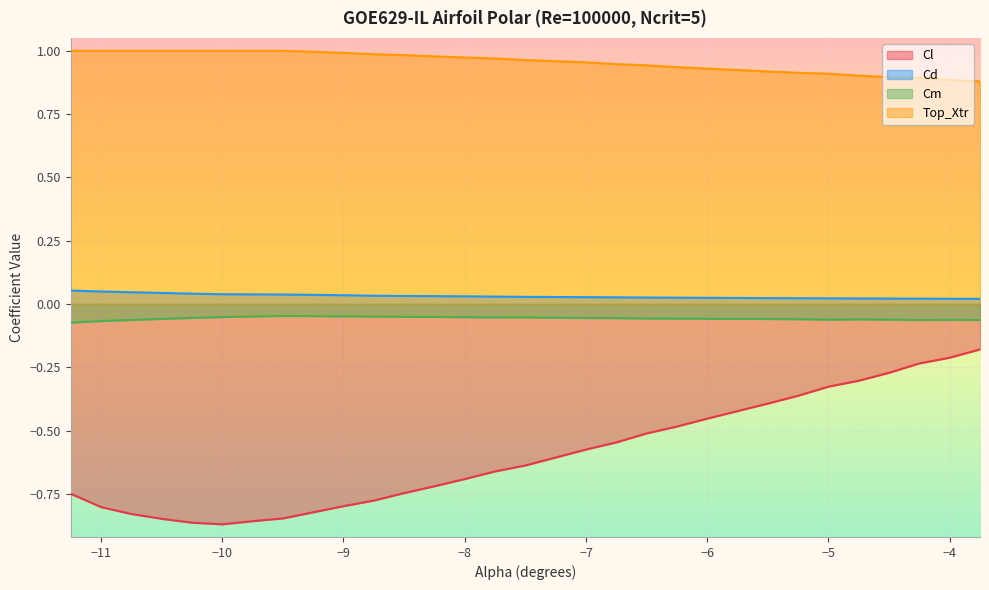

The value of Top_Xtr at -9.5 is 1.0. True or false?

True